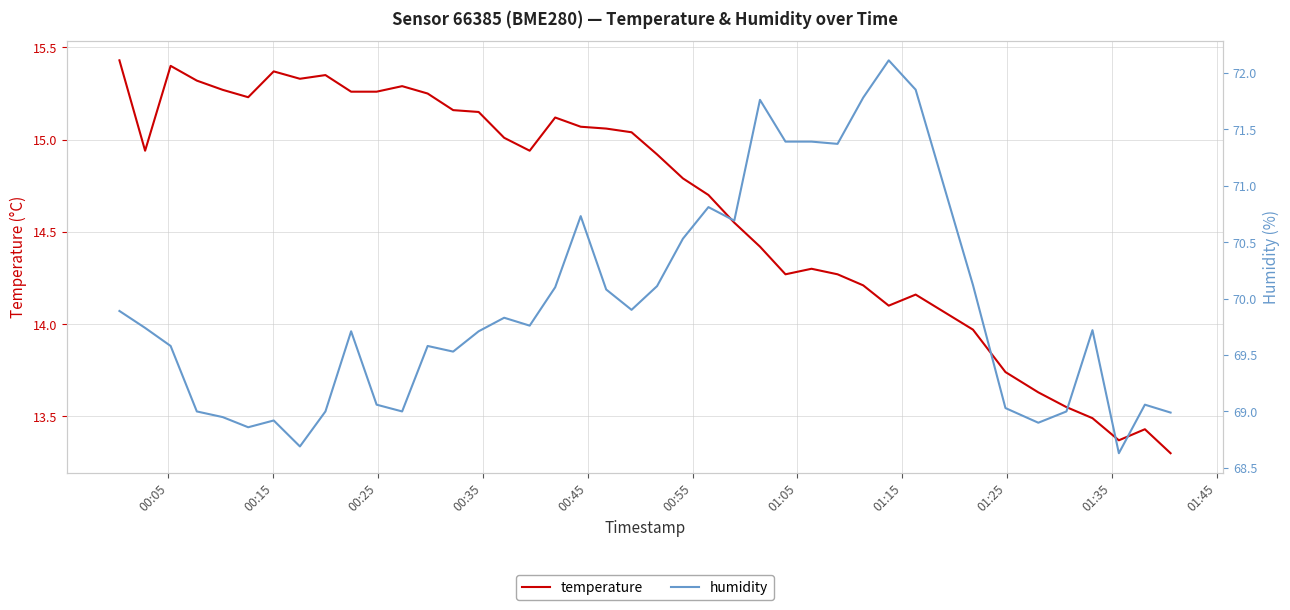

Which series has the largest range (max minus min)?

humidity